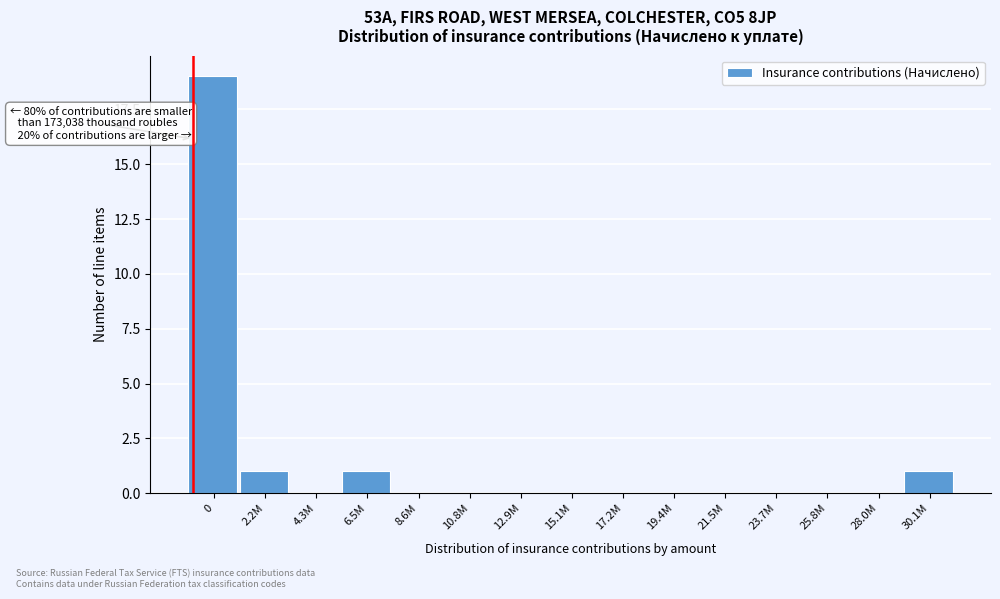

Reading left to right, what are all the values shown in this chart?

0=19	2.2M=1	4.3M=0	6.5M=1	8.6M=0	10.8M=0	12.9M=0	15.1M=0	17.2M=0	19.4M=0	21.5M=0	23.7M=0	25.8M=0	28.0M=0	30.1M=1